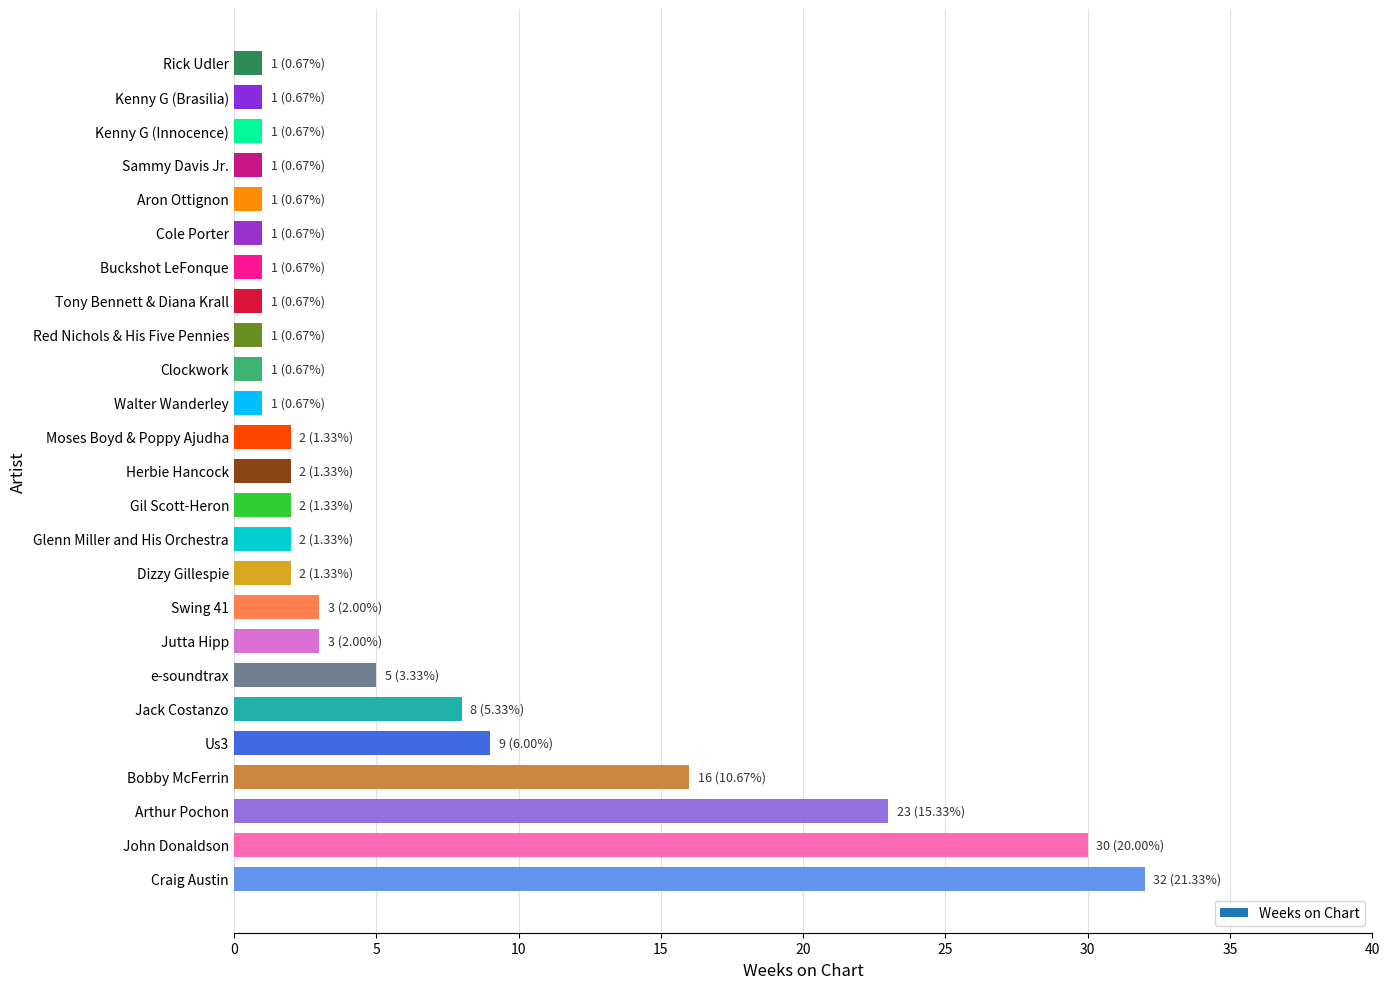

The chart shows a value of 16 at Us3. True or false?

False